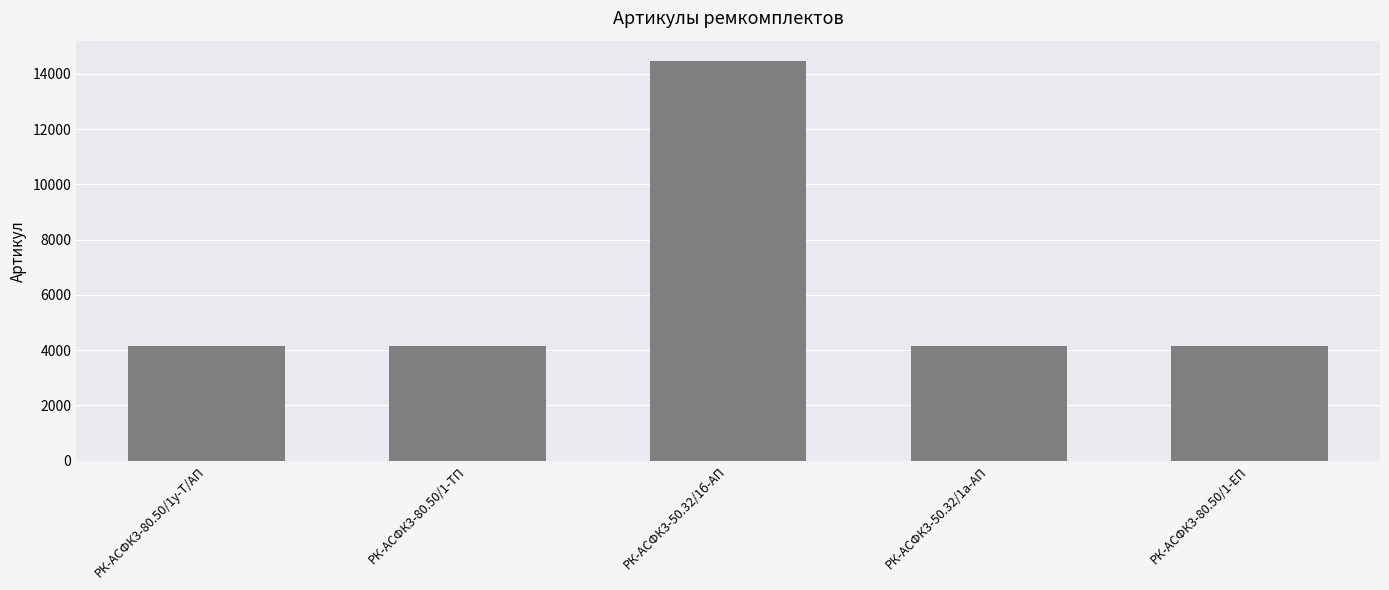

Is it true that the value at РК-АСФК3-80.50/1-ЕП is 1692?

False